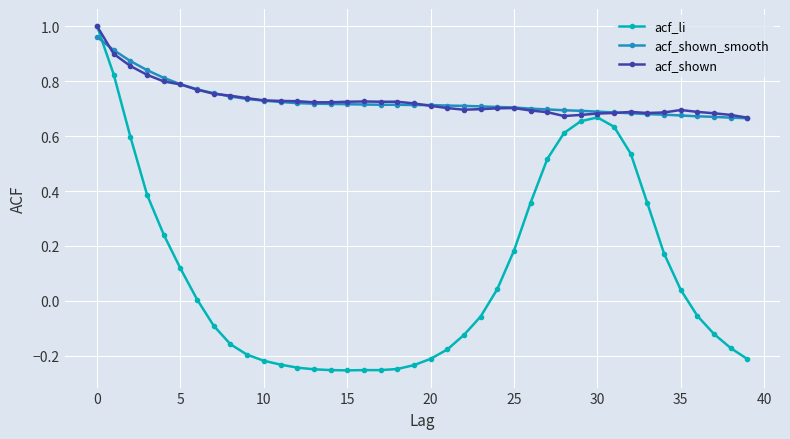

Which series has the largest range (max minus min)?

acf_li